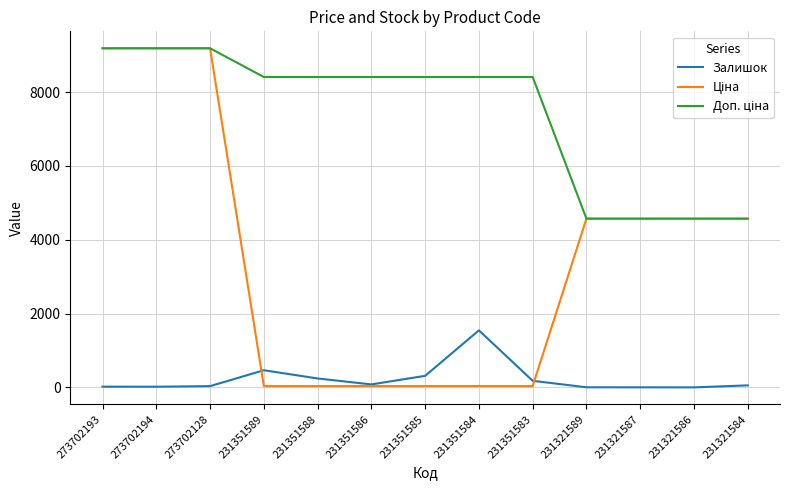

The value of Залишок at 231351588 is 242.0. True or false?

True